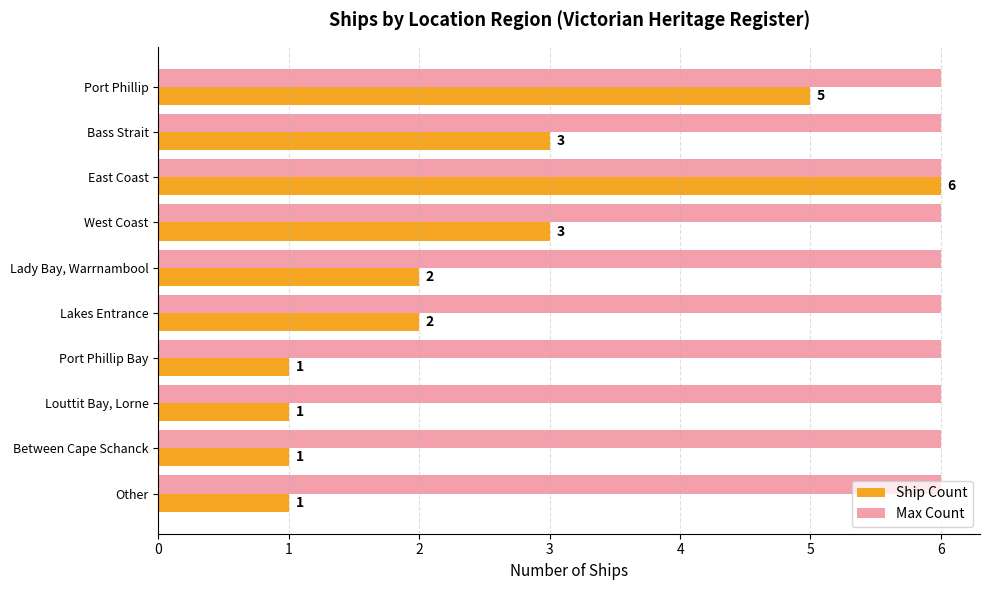

True or false: Ship Count has a value of 5 at Port Phillip.

True